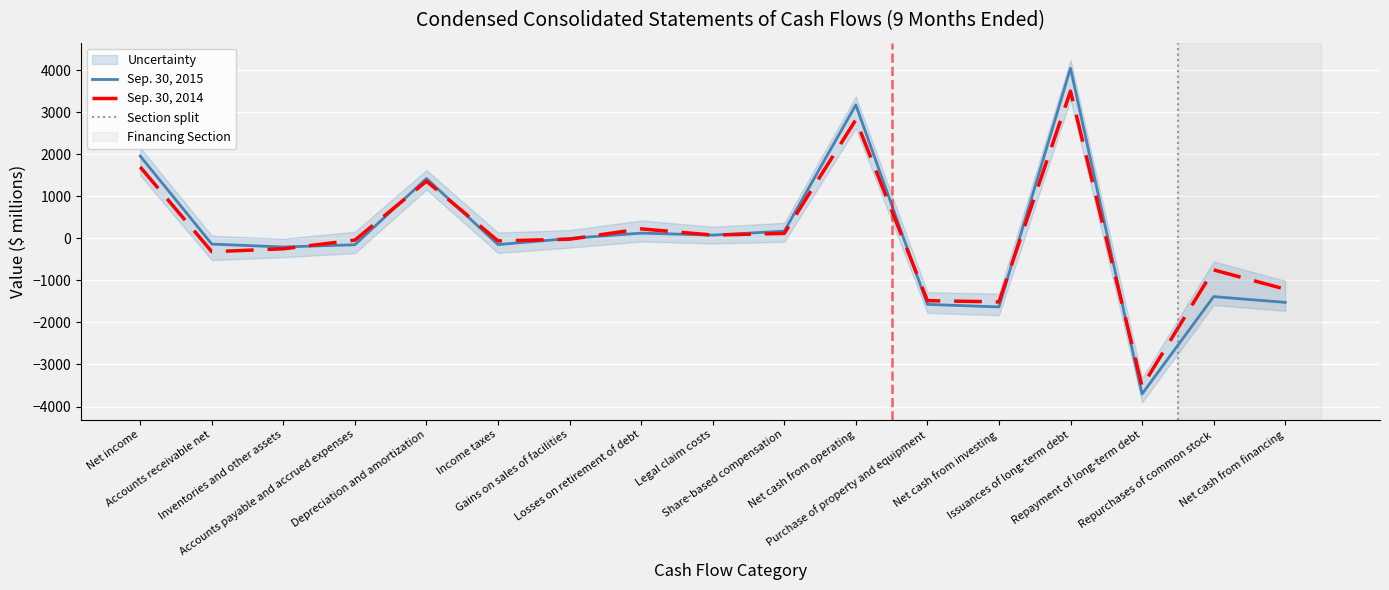

Which series has the largest range (max minus min)?

Sep. 30, 2015